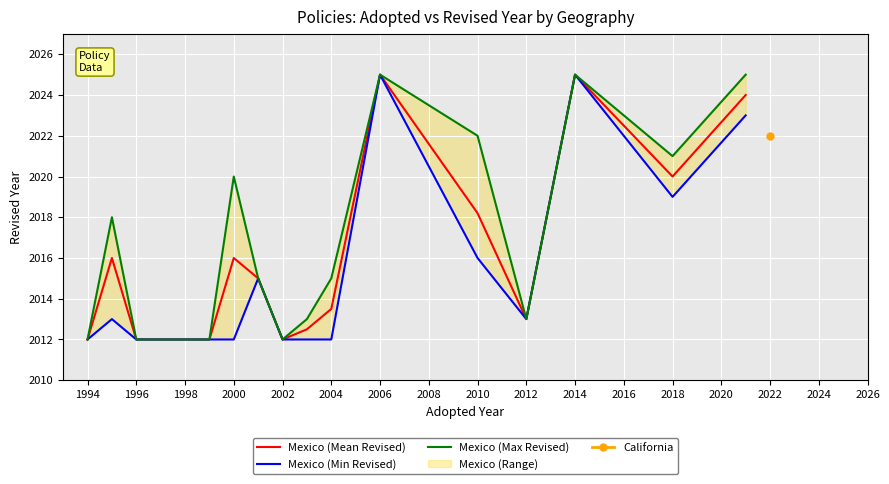

What is the highest value of the Mexico (Mean Revised) series?

2025.0